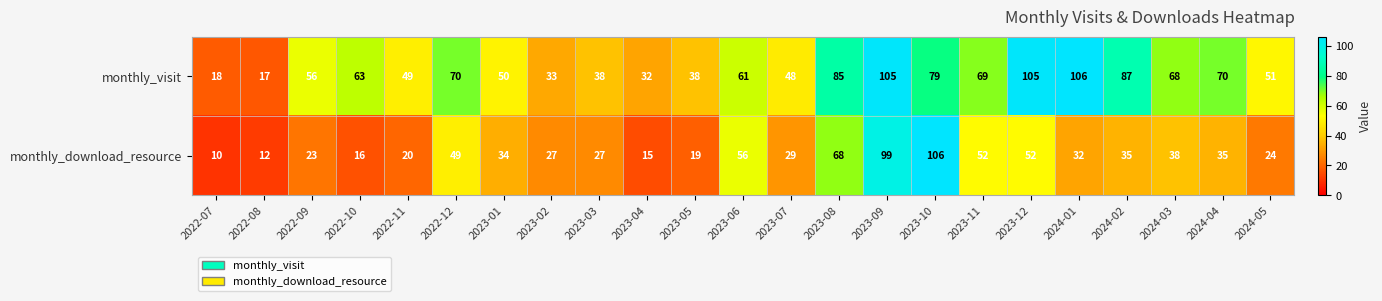

What is the minimum value shown in the chart?

10